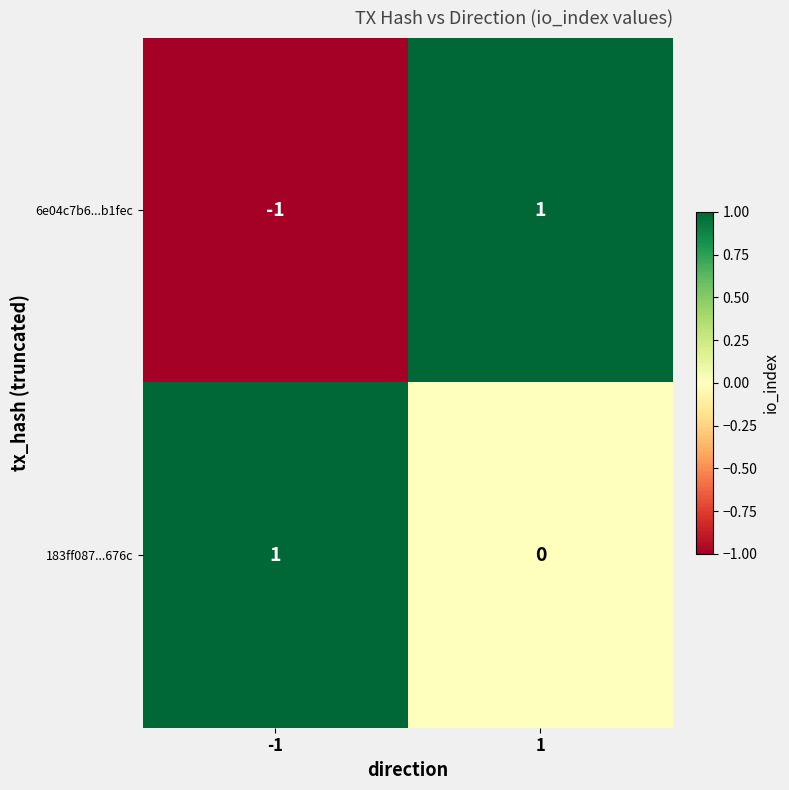

True or false: 6e04c7b6...b1fec has a value of -1 at -1.

True